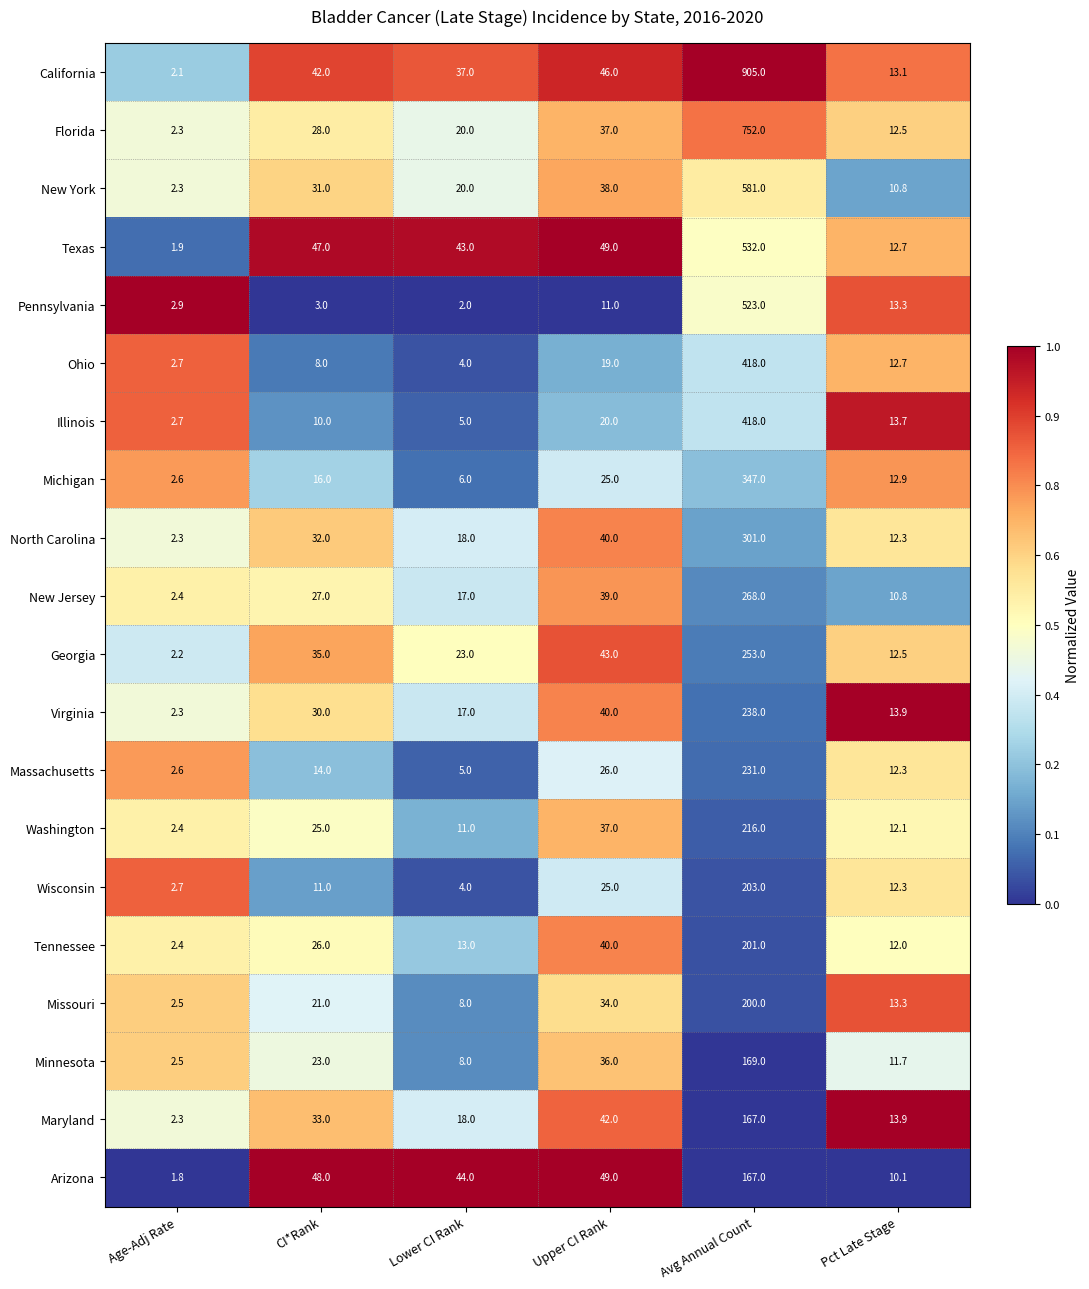

Is the value of Arizona at Avg Annual Count greater than the value of North Carolina at Upper CI Rank?

Yes